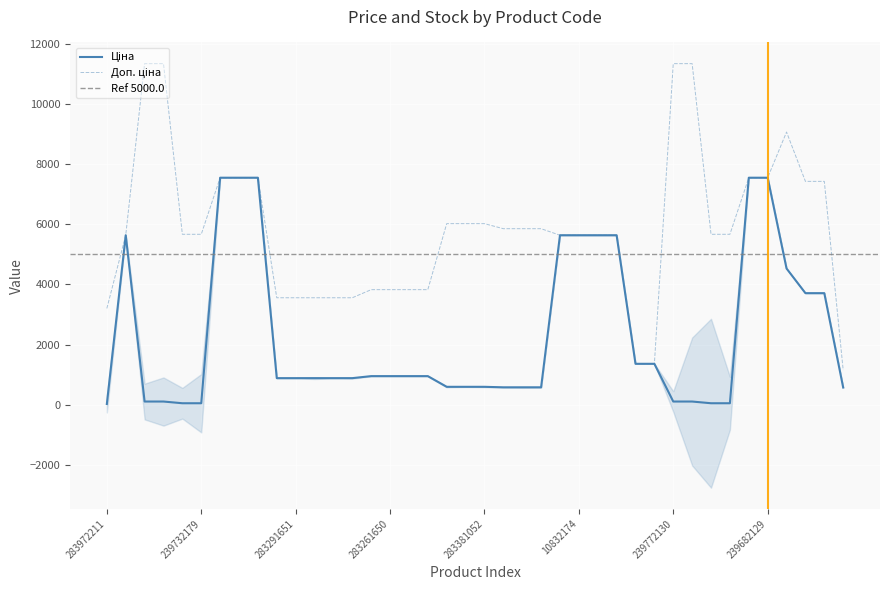

What is the highest value of the Доп. ціна series?

11334.0